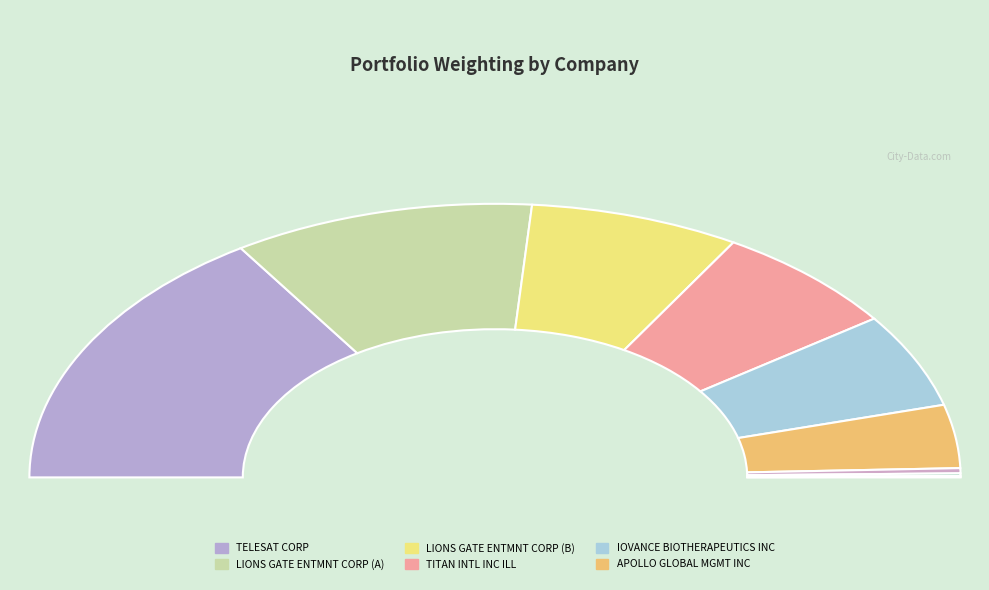

Does any single category account for the majority?

No